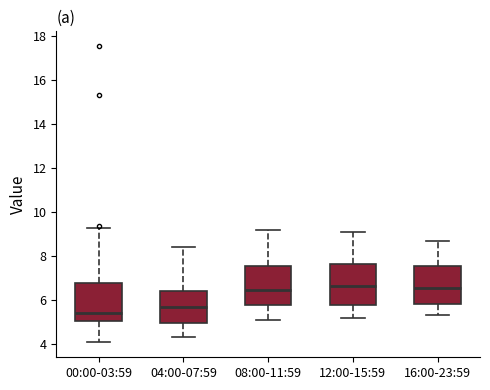

Reading left to right, transcribe this box plot: for each box, give where its median line is, the range the box spans, and where its two whiskers end, as read against the y-axis. The values are not printed on the chart, so give them approximately, as read against the axis.

00:00-03:59: median 5.4, box 5.0 to 6.8, whiskers 4.0 to 9.2
04:00-07:59: median 5.8, box 5.0 to 6.4, whiskers 4.4 to 8.4
08:00-11:59: median 6.4, box 5.8 to 7.6, whiskers 5.2 to 9.2
12:00-15:59: median 6.6, box 5.8 to 7.6, whiskers 5.2 to 9.2
16:00-23:59: median 6.6, box 5.8 to 7.6, whiskers 5.4 to 8.8